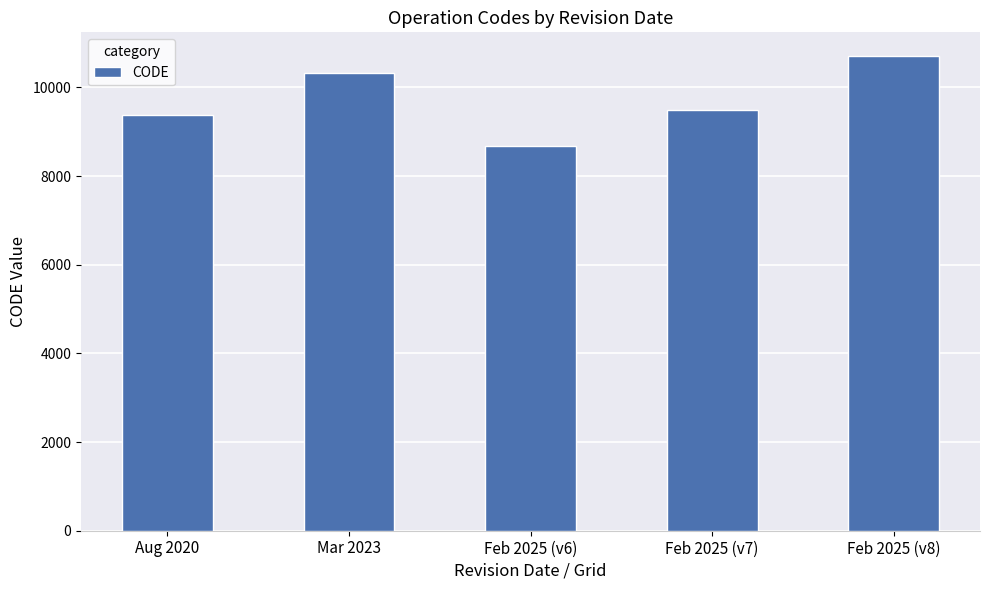

Reading left to right, extract all data points from this chart.

9375	10323	8676	9483	10707